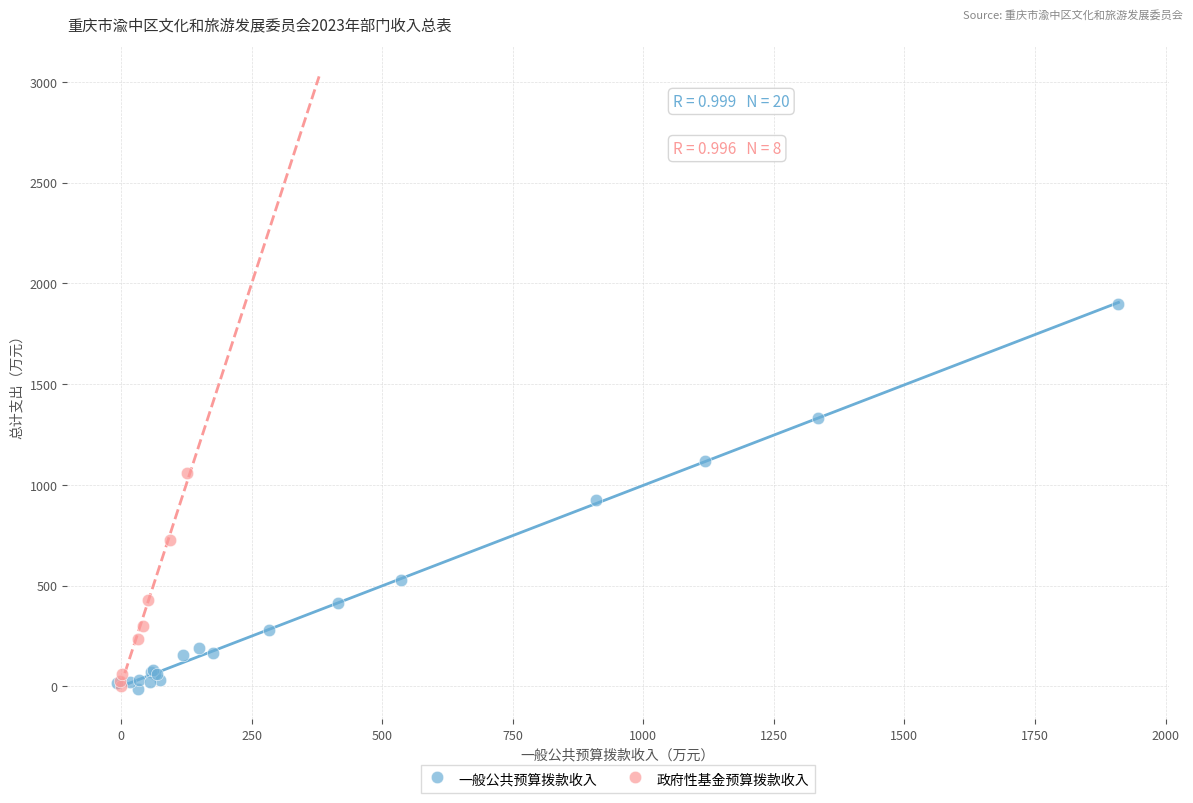

Which series has the widest spread of Y values?

一般公共预算拨款收入